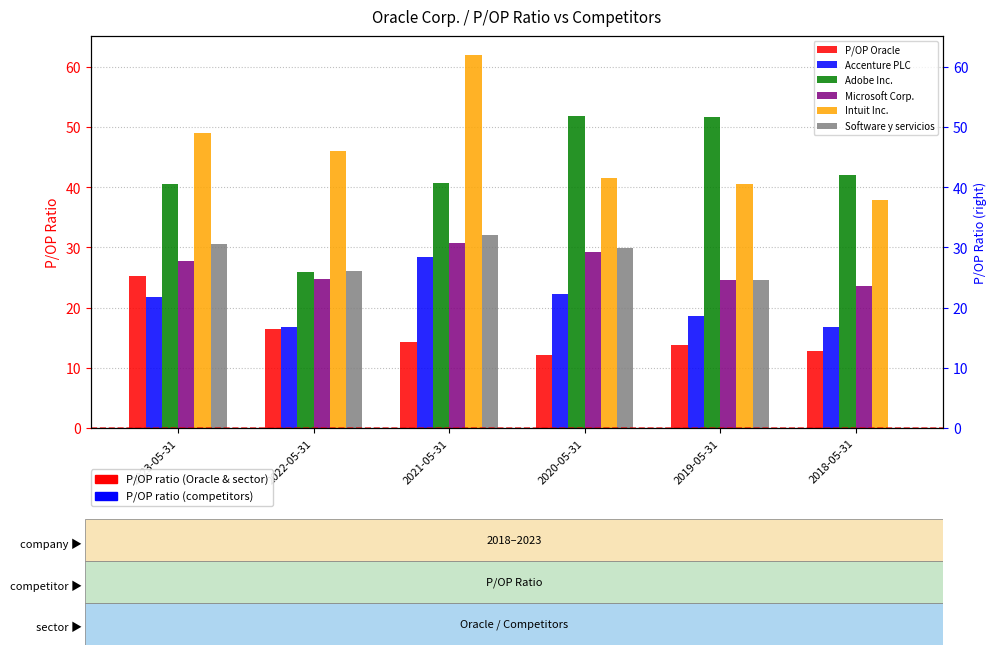

How many values in the Software y servicios series exceed 29?

3